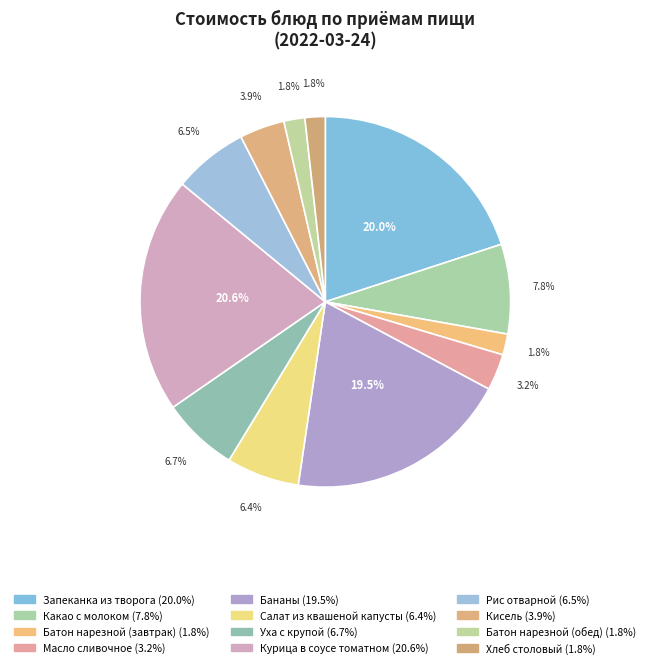

To the nearest percent, what is the difference between the Какао с молоком and Батон нарезной (обед) slice percentages?

6%